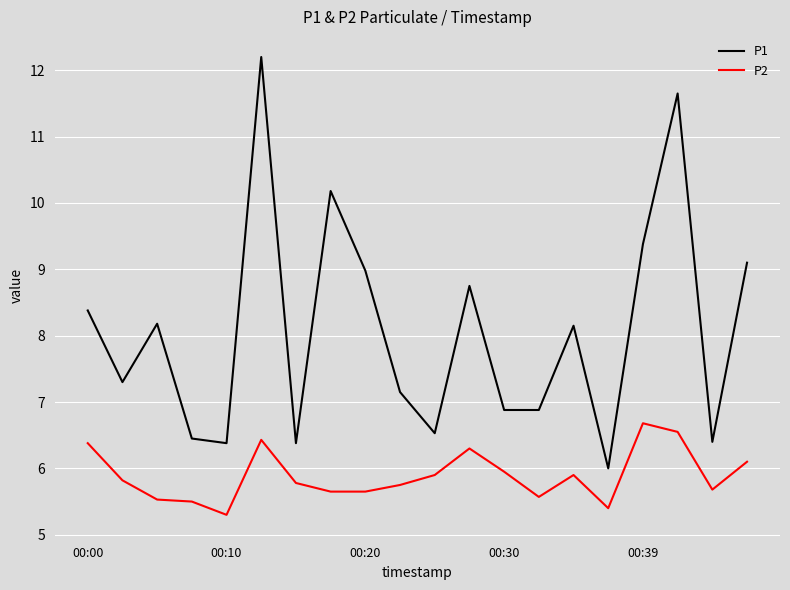

True or false: P2 and P1 intersect in this chart.

False